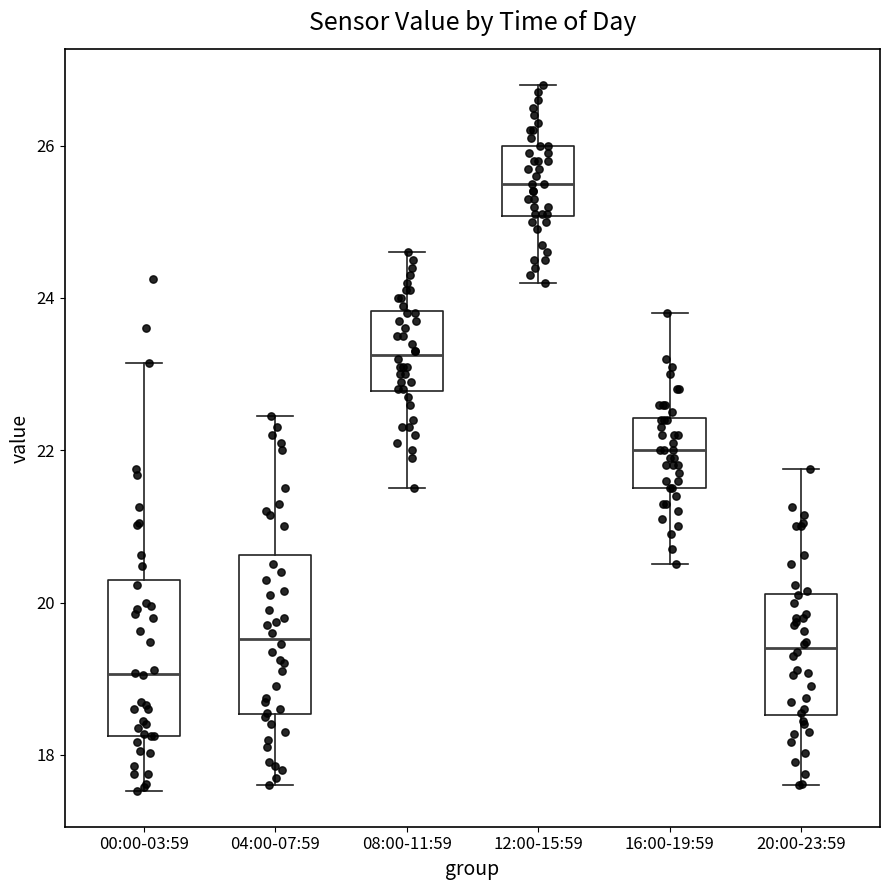

Which box's median line is the lowest?

00:00-03:59